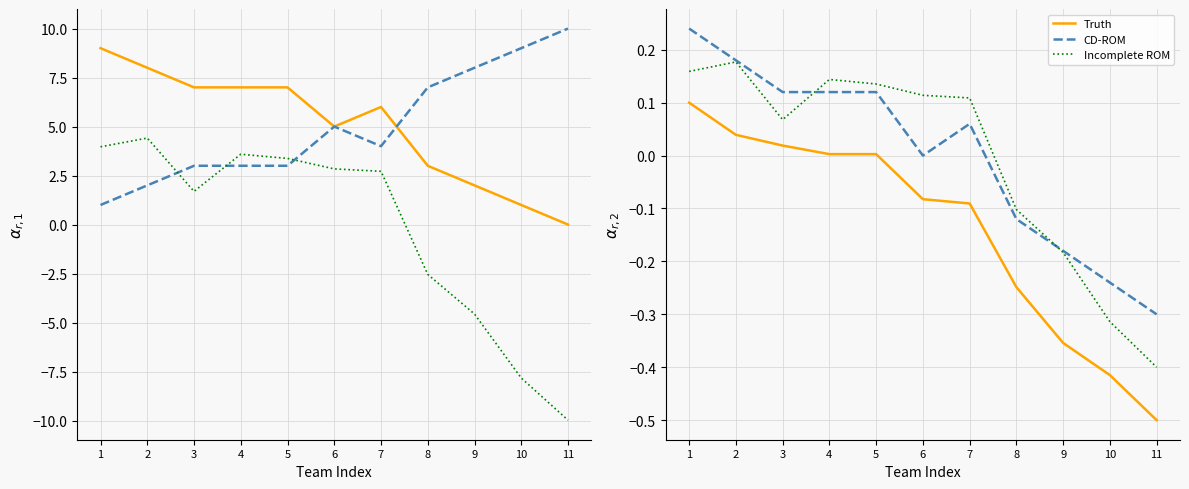

What is the value of the WON point at the 8th from the left?

3.0